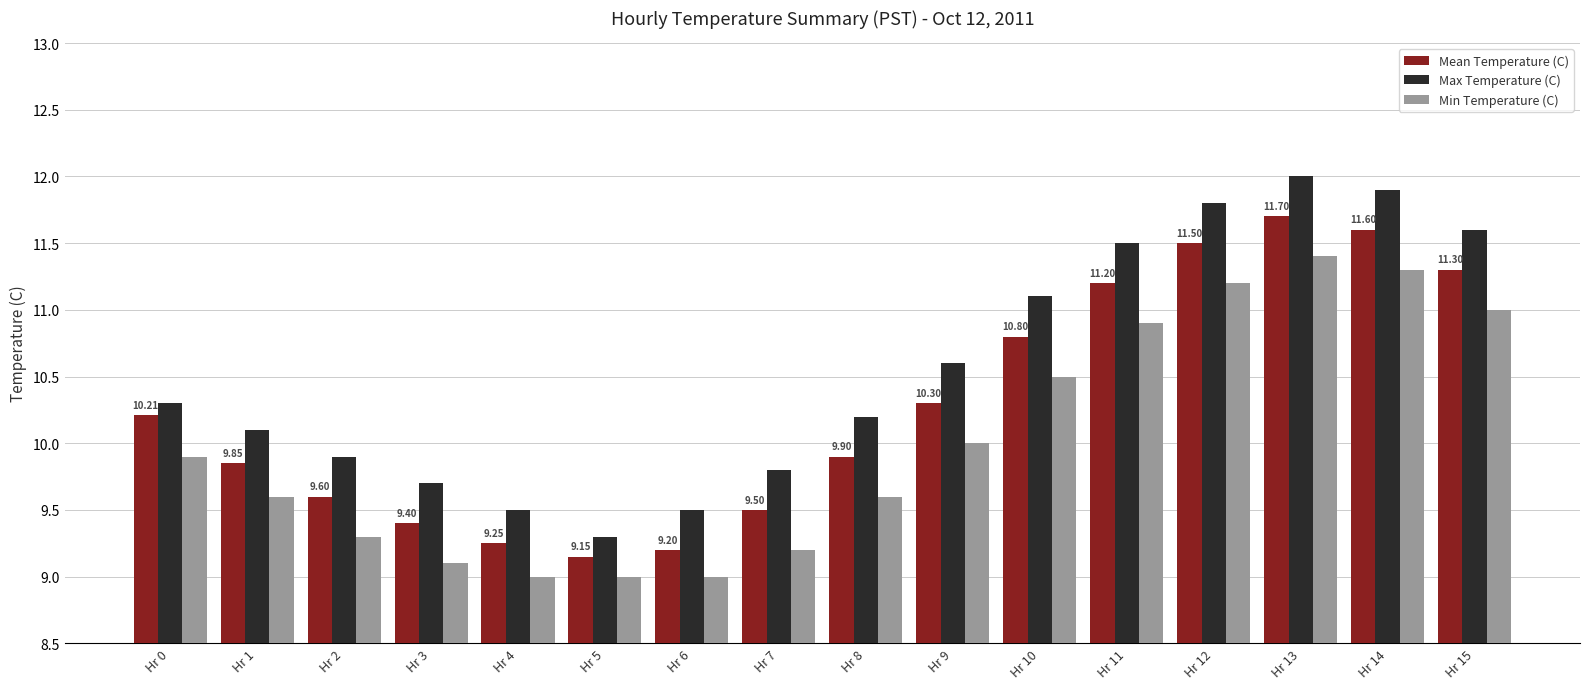

What is the value of the Mean Temperature (C) bar at the 9th from the left?

9.9